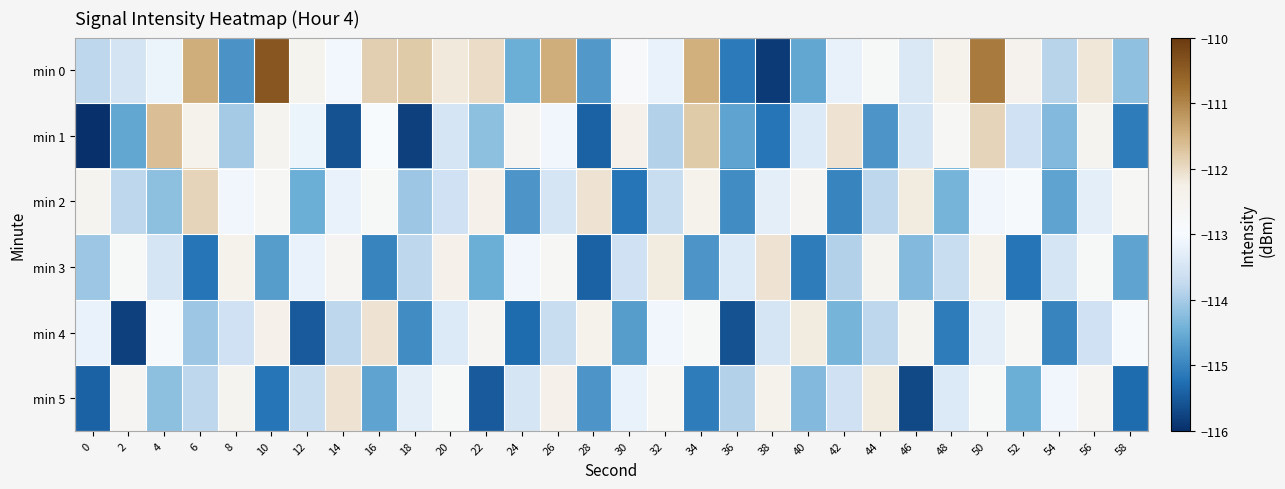

Which series has the largest total across all categories?

min 0